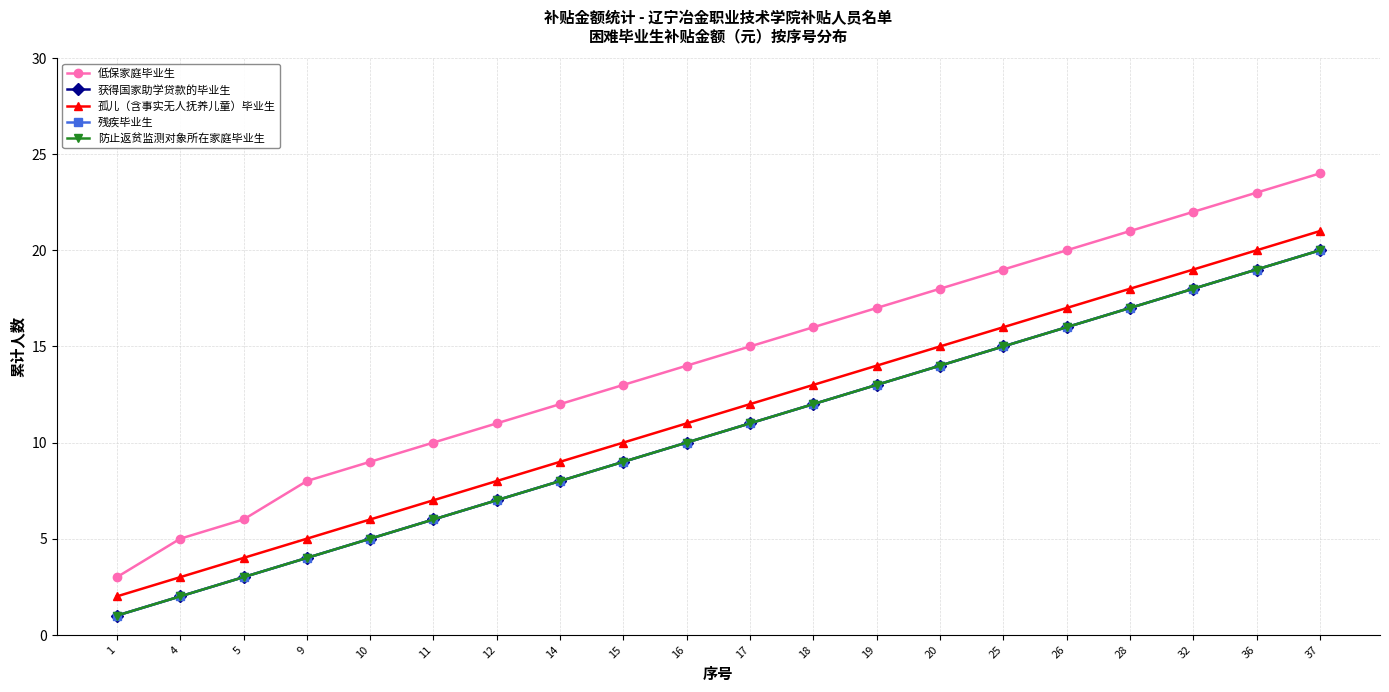

What is the lowest value of the 残疾毕业生 series?

1